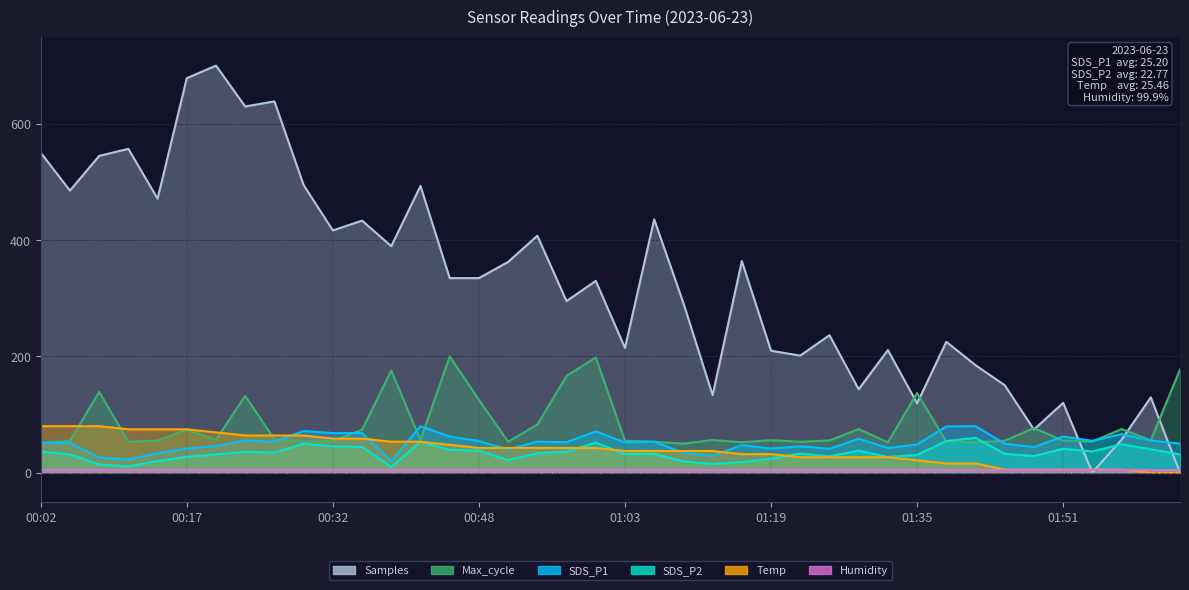

What is the difference between the second highest and minimum values in the Temp series?

80.0